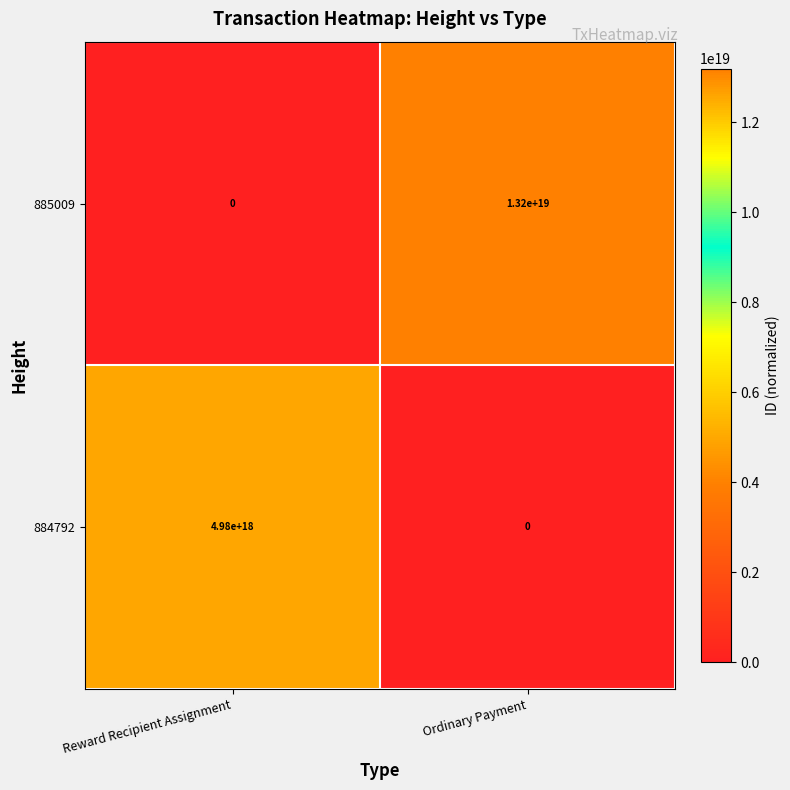

At which label does 884792 reach its minimum?

Ordinary Payment